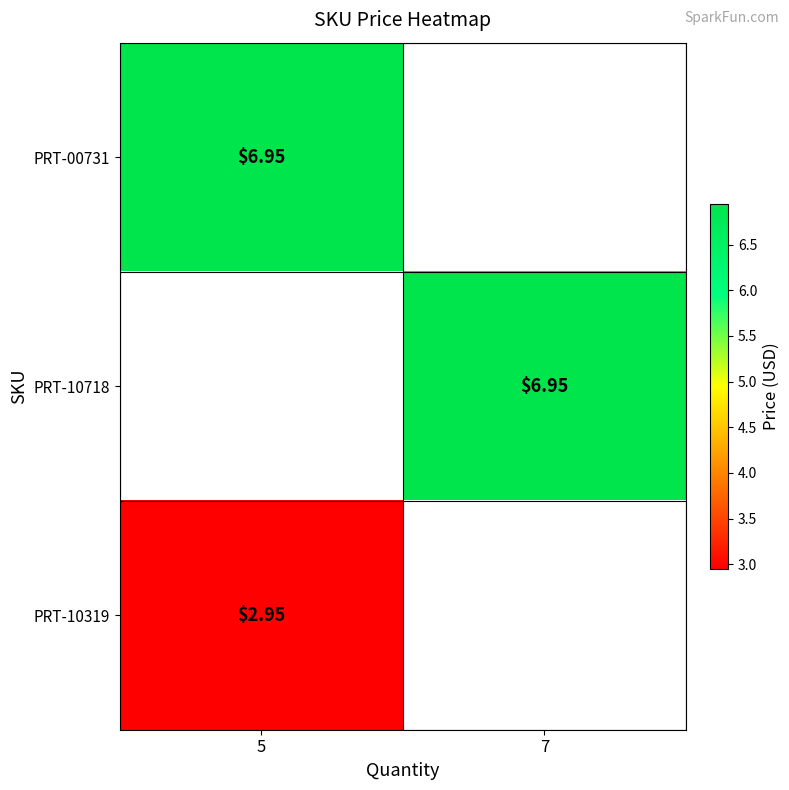

At how many categories does at least one series exceed 6?

2